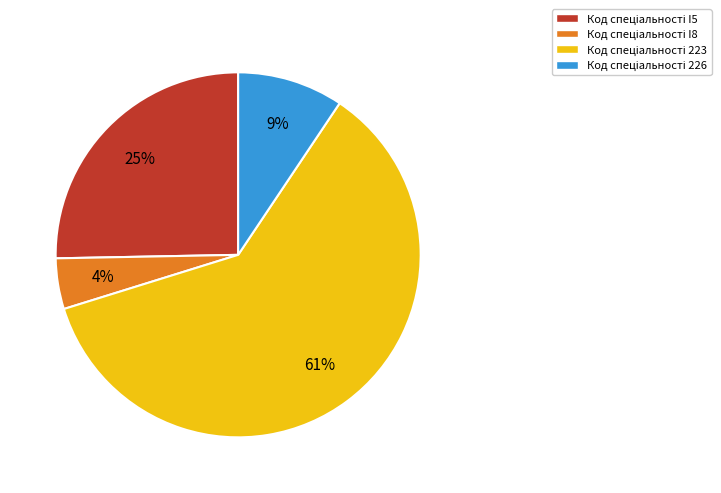

Does any single category account for the majority?

Yes